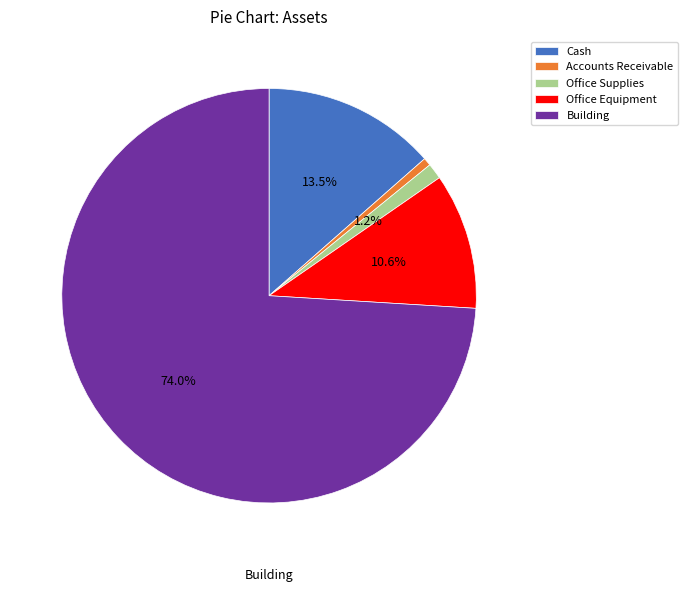

True or false: Office Supplies accounts for 1% of the total.

True